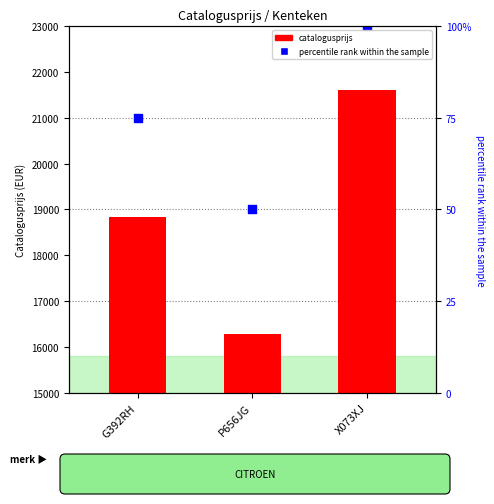

Which series has the widest spread of Y values?

catalogusprijs